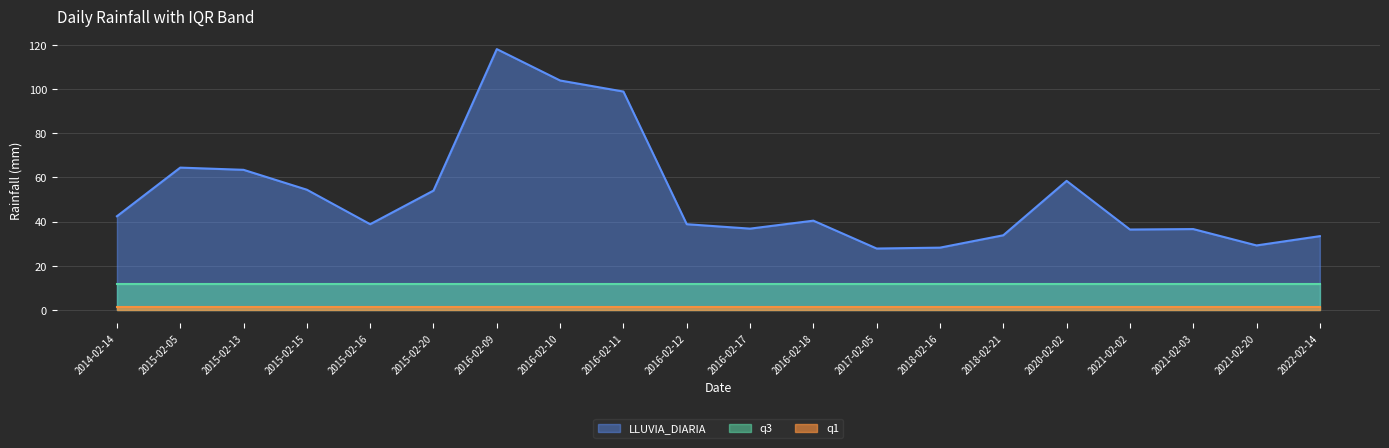

Does the chart have visible grid lines?

Yes